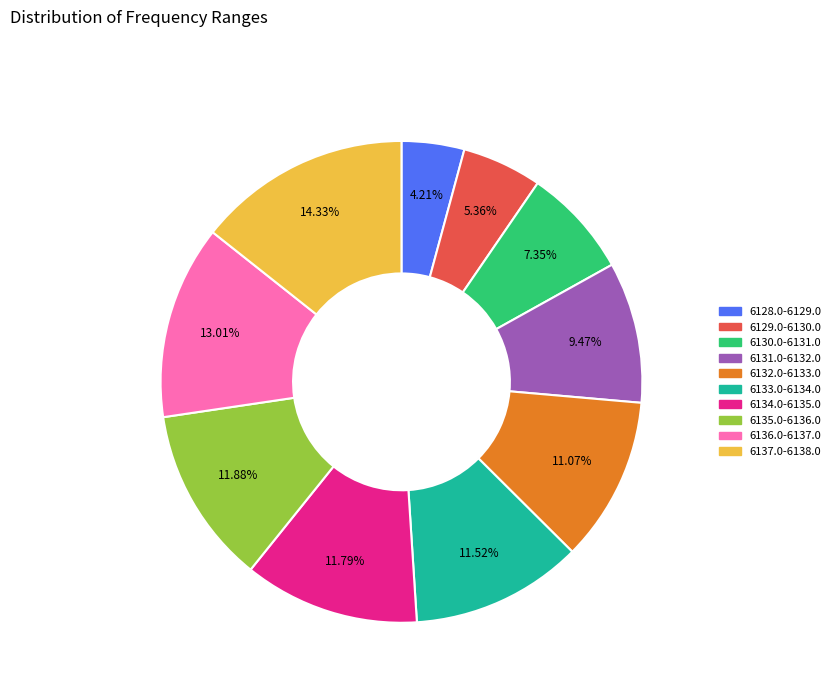

Is there any slice that represents more than half of the pie?

No